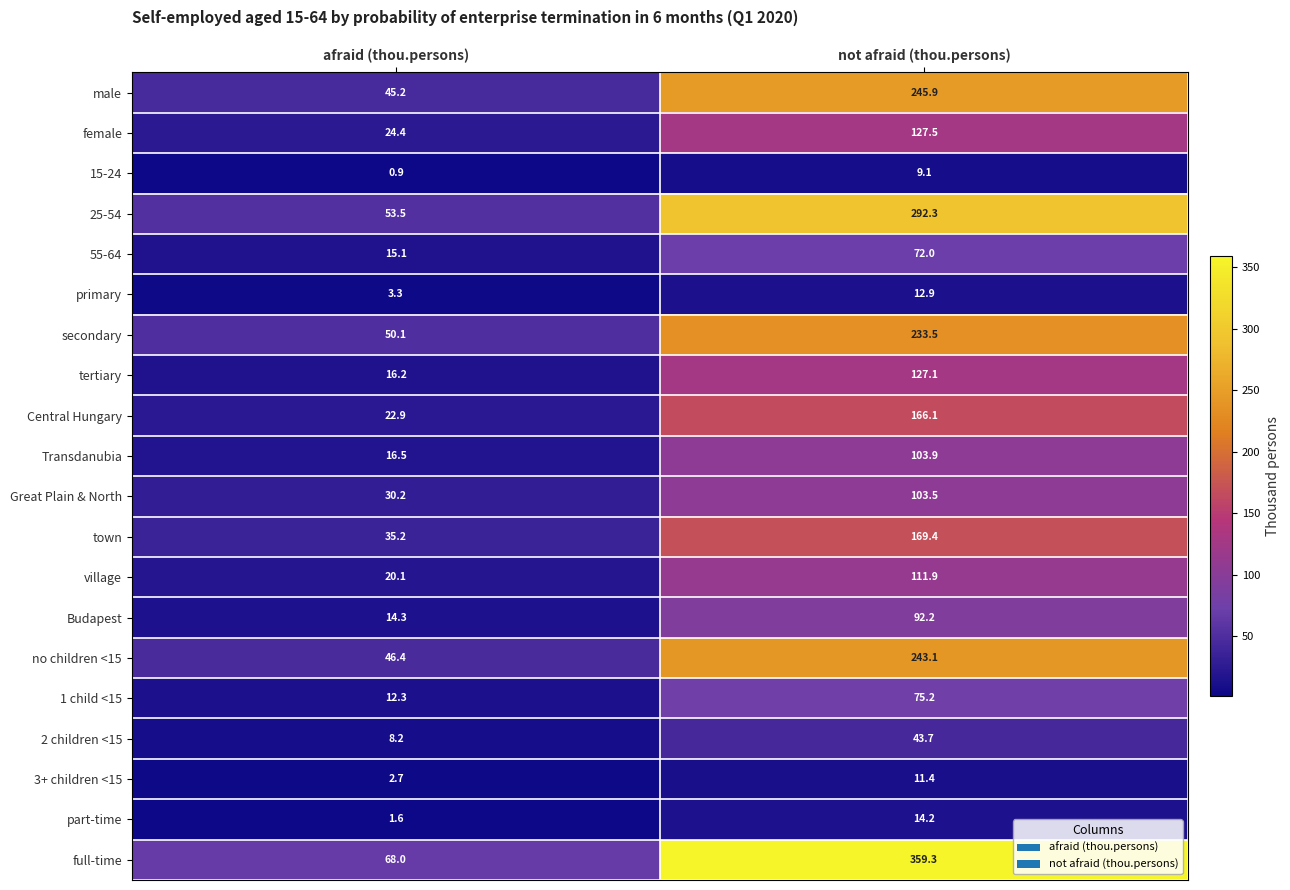

At which category is the sum across all series the highest?

not afraid (thou.persons)